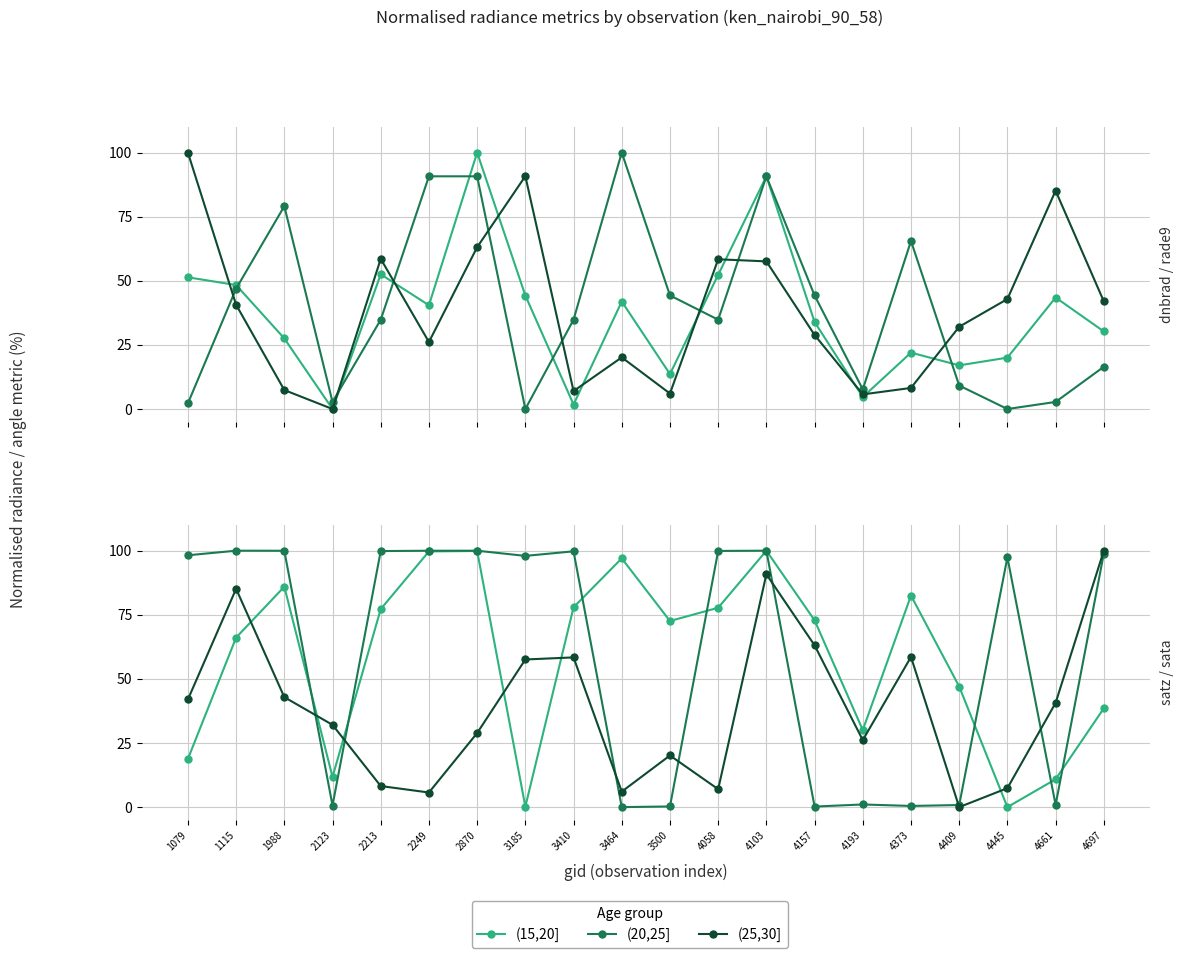

At how many categories does at least one series exceed 58?

16